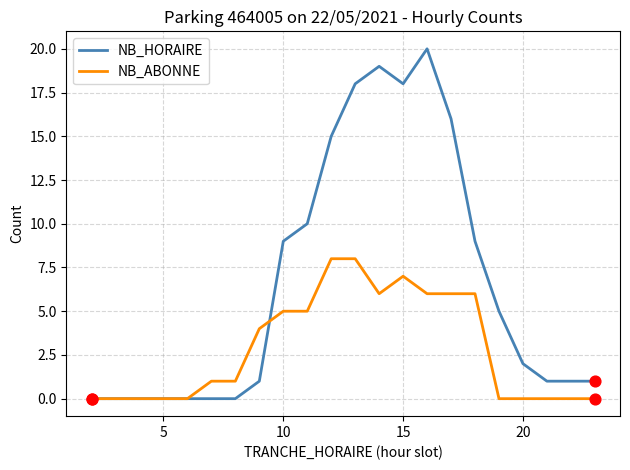

At how many categories does at least one series exceed 7?

9